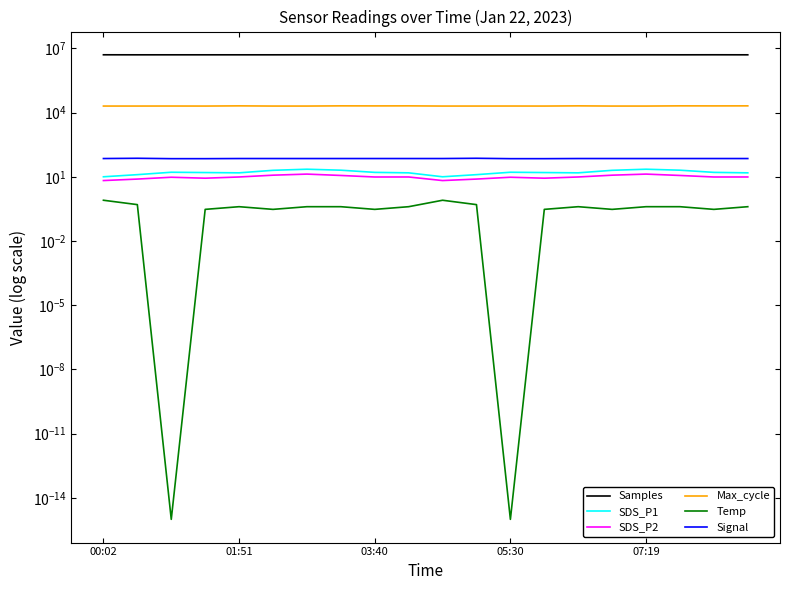

What is the difference between the Max_cycle values at 13 and 5?

3.0